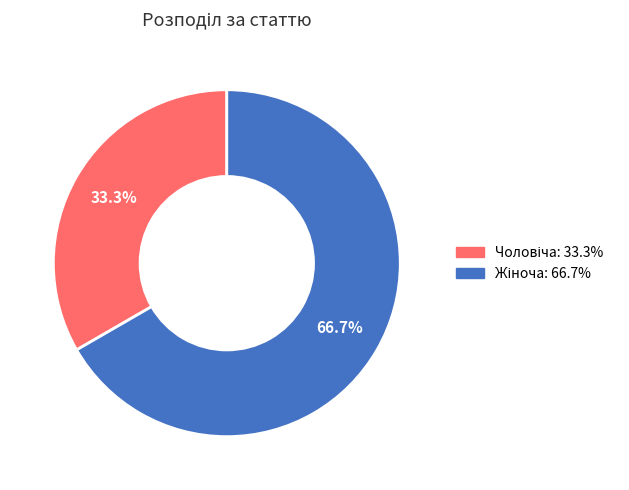

Is there any slice that represents more than half of the pie?

Yes